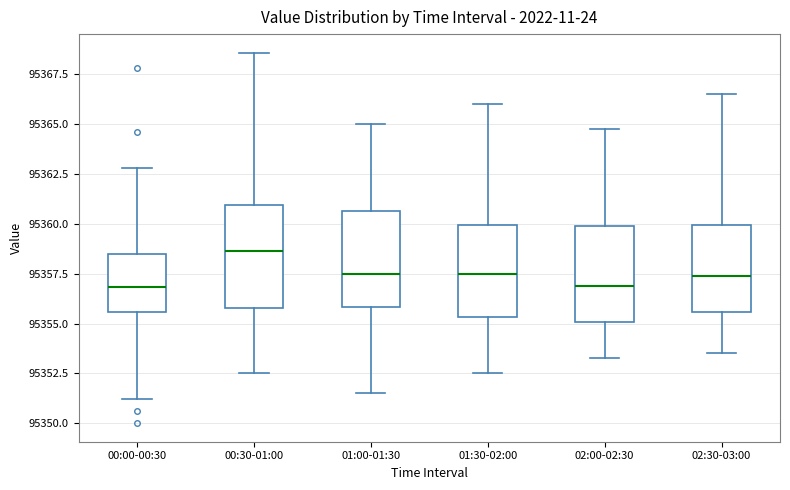

Reading left to right, read every box against the y-axis: the position of its median line, the range the box covers, and the ends of its whiskers. The values are not printed on the chart, so give them approximately, as read against the axis.

00:00-00:30: median 95357.0, box 95355.5 to 95358.5, whiskers 95351.0 to 95363.0
00:30-01:00: median 95358.5, box 95356.0 to 95361.0, whiskers 95352.5 to 95368.5
01:00-01:30: median 95357.5, box 95356.0 to 95360.5, whiskers 95351.5 to 95365.0
01:30-02:00: median 95357.5, box 95355.5 to 95360.0, whiskers 95352.5 to 95366.0
02:00-02:30: median 95357.0, box 95355.0 to 95360.0, whiskers 95353.5 to 95365.0
02:30-03:00: median 95357.5, box 95355.5 to 95360.0, whiskers 95353.5 to 95366.5